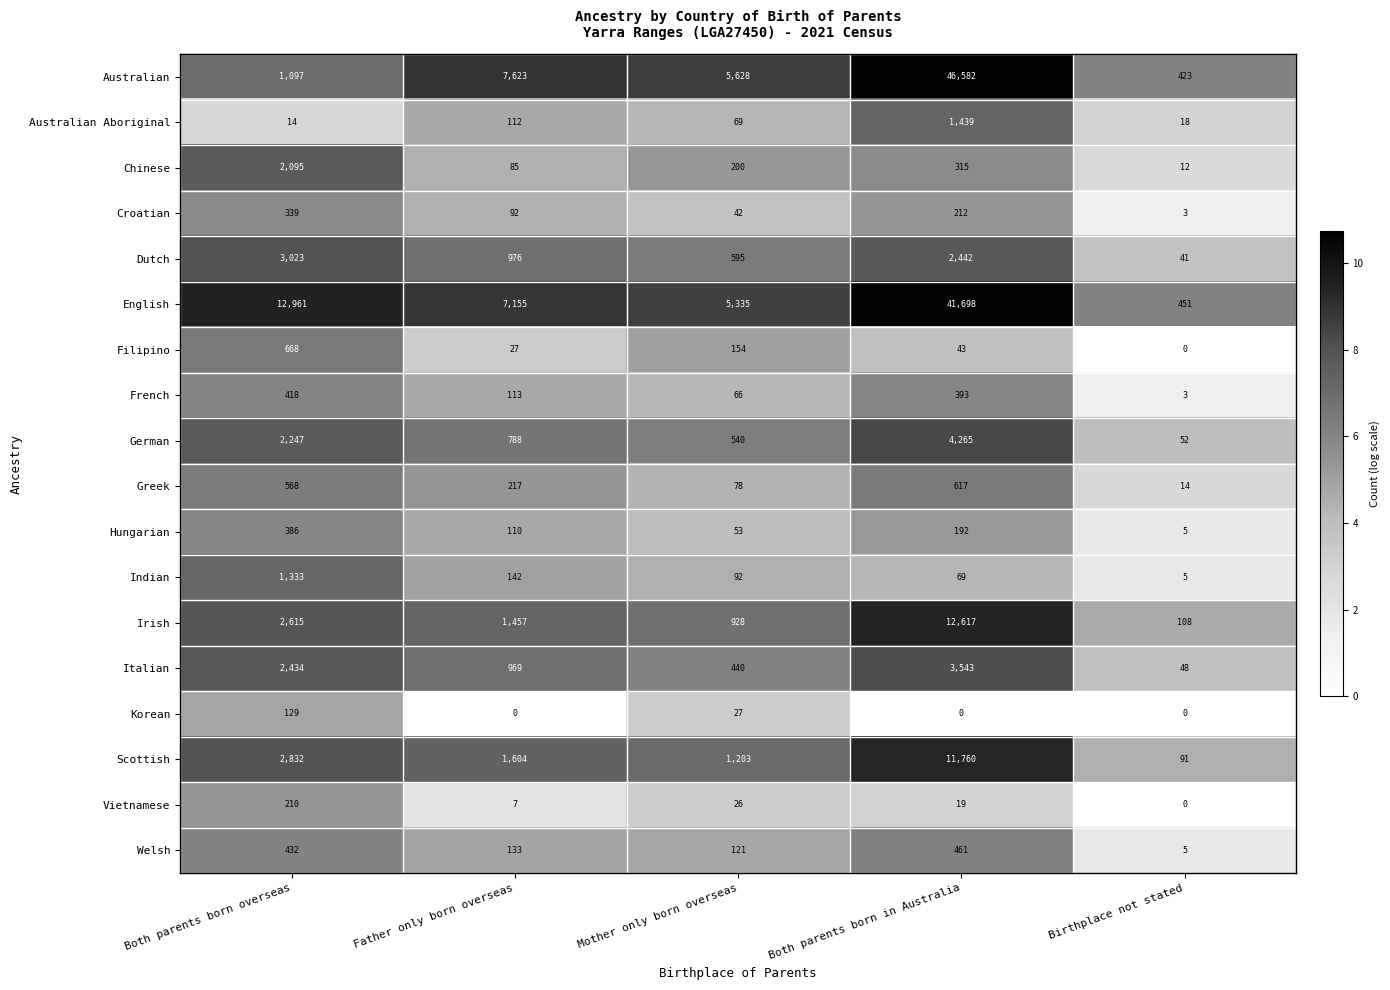

List the series in order of their peak value, highest first.

Australian, English, Irish, Scottish, German, Italian, Dutch, Chinese, Australian Aboriginal, Indian, Filipino, Greek, Welsh, French, Hungarian, Croatian, Vietnamese, Korean